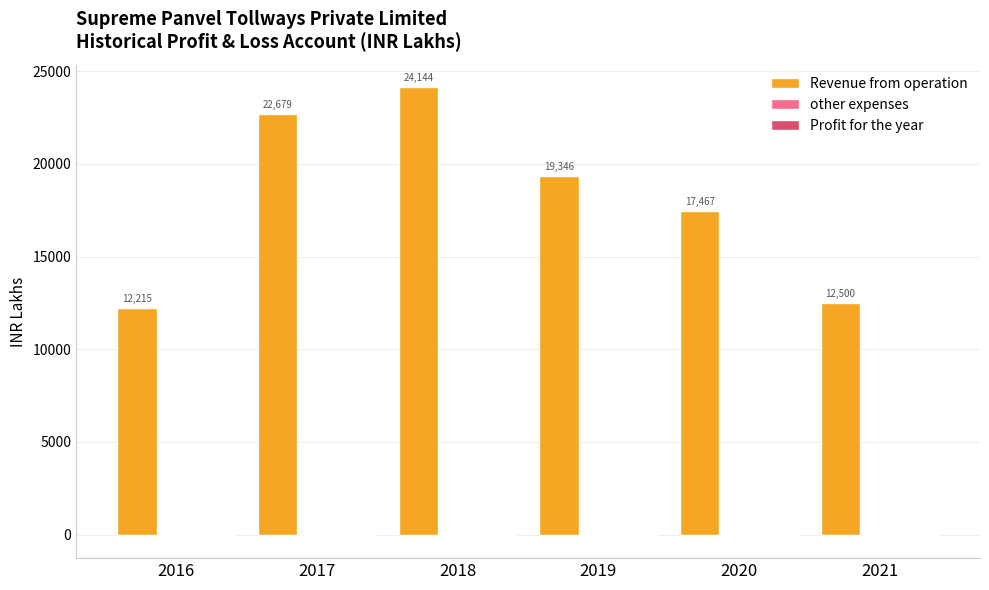

What is the approximate value of Revenue from operation at 2021?

12499.8